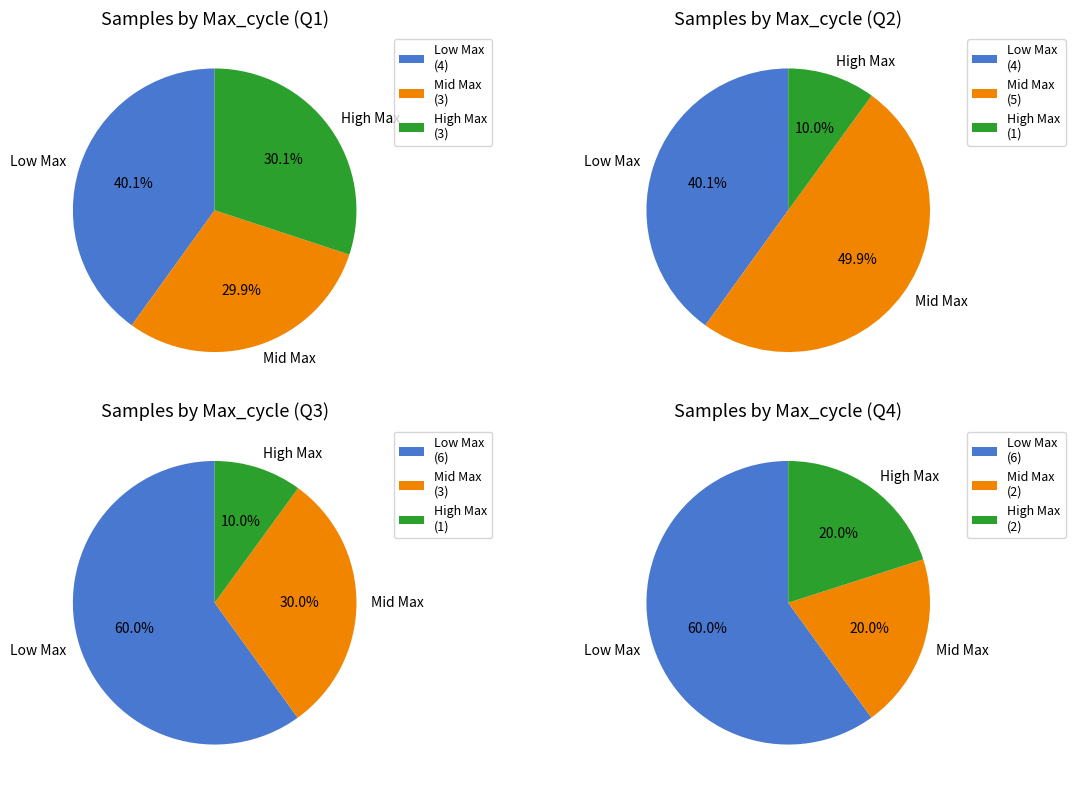

Count the number of slices in the pie.

12